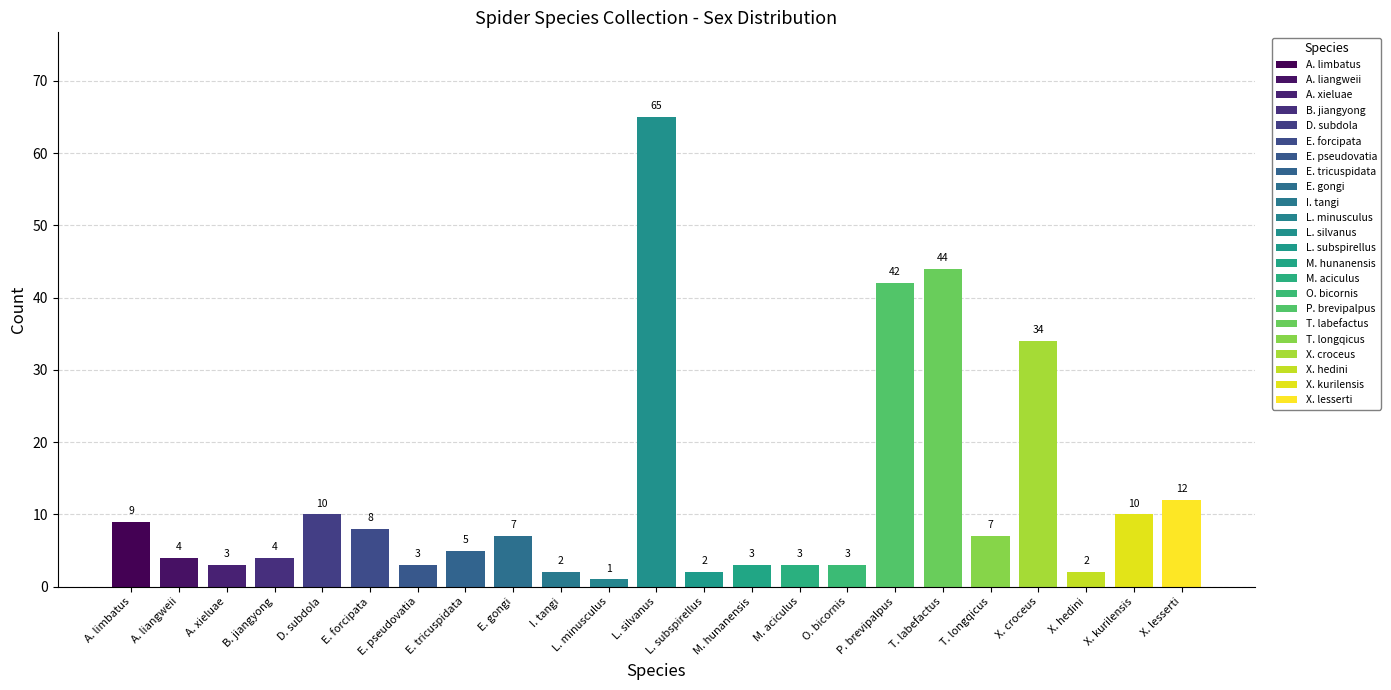

Which category has the highest value in the Total series?

L. silvanus